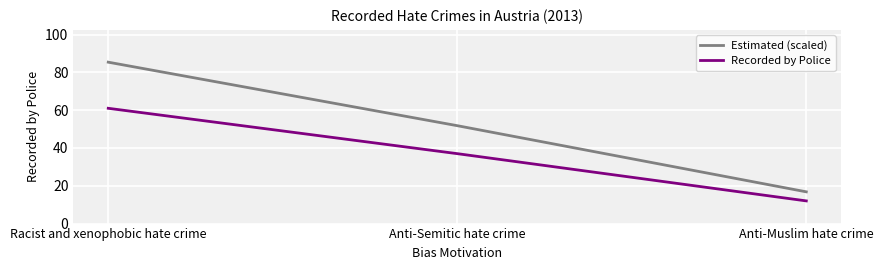

Which series has the largest total across all categories?

Estimated (scaled)